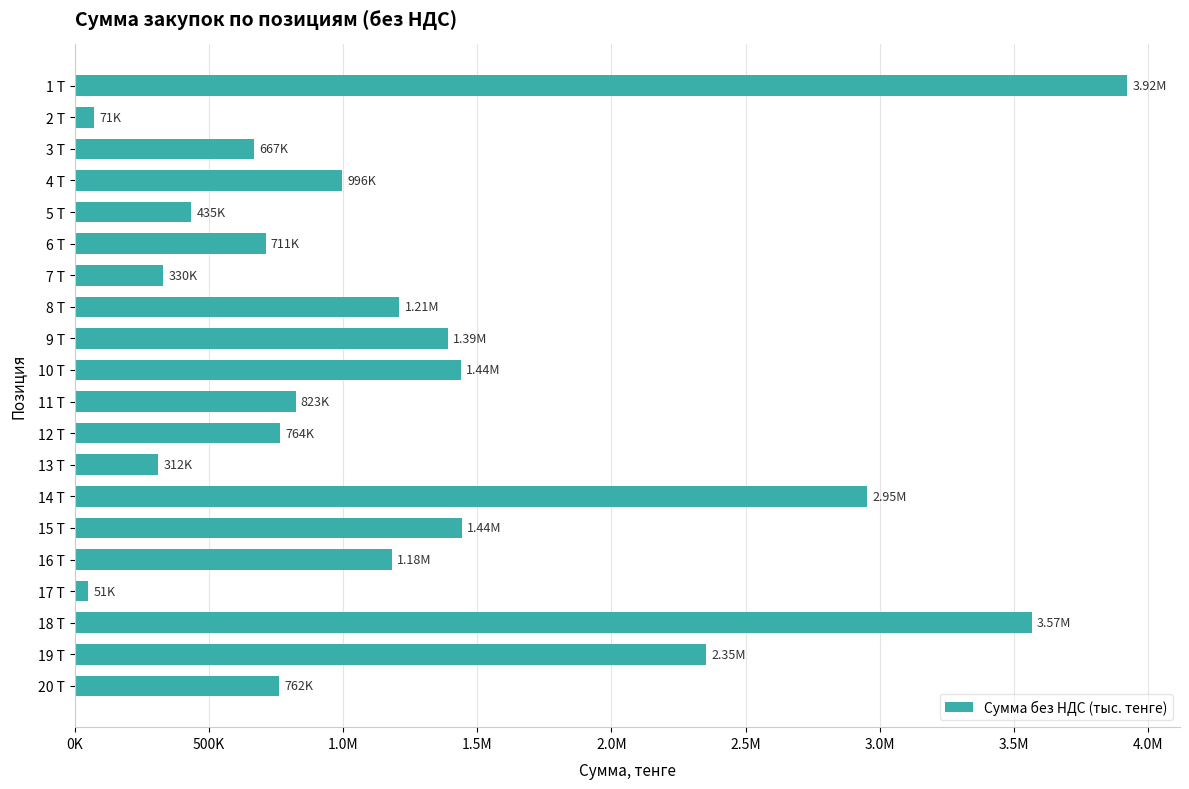

Are the bars horizontal?

Yes